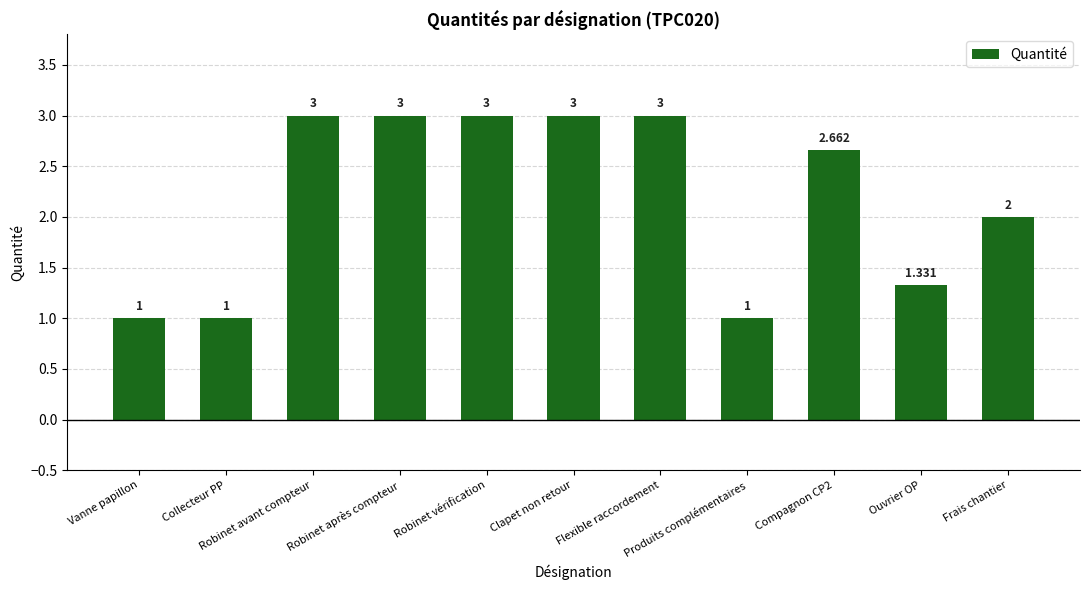

Between Clapet non retour and Vanne papillon, which is larger?

Clapet non retour